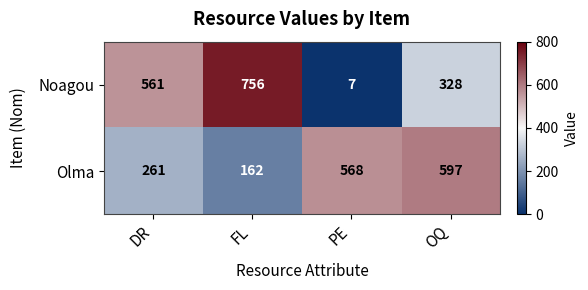

Count the Noagou values in the range 328 to 756.

3